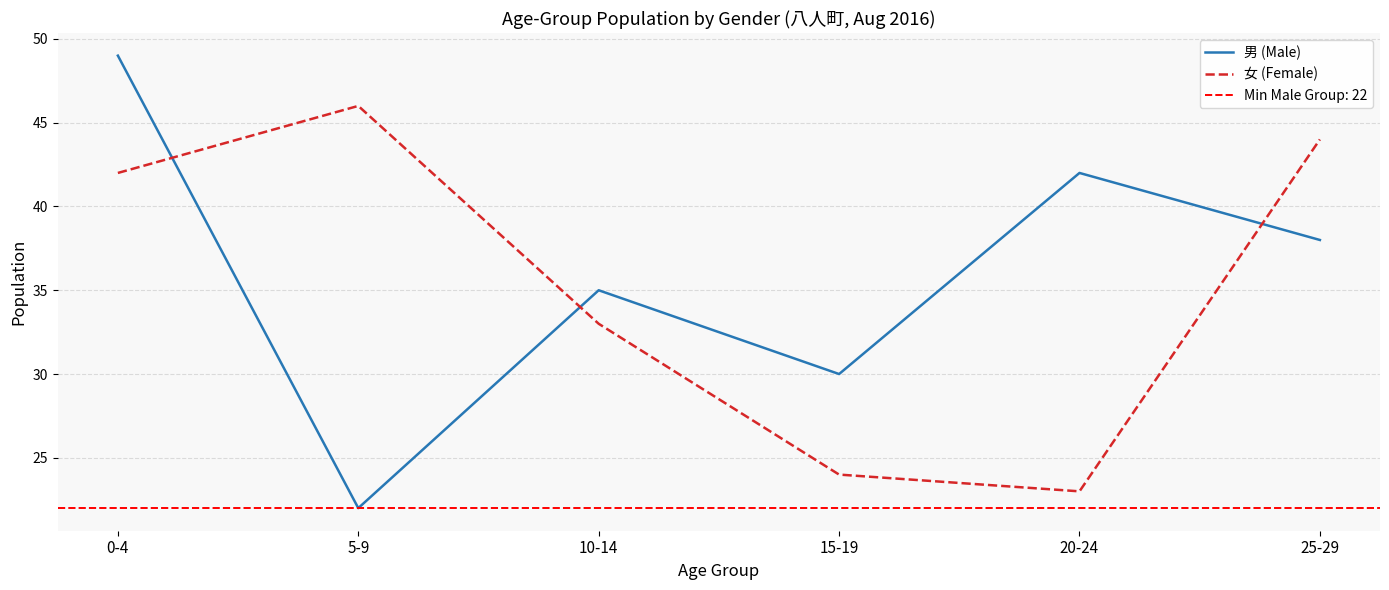

What is the approximate value of 女 (Female) at 25-29, to the nearest 10?

40